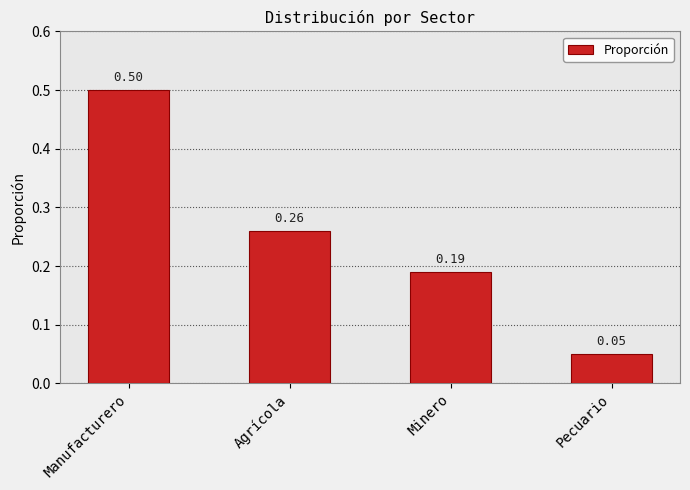

What is the sum of all values?

1.0